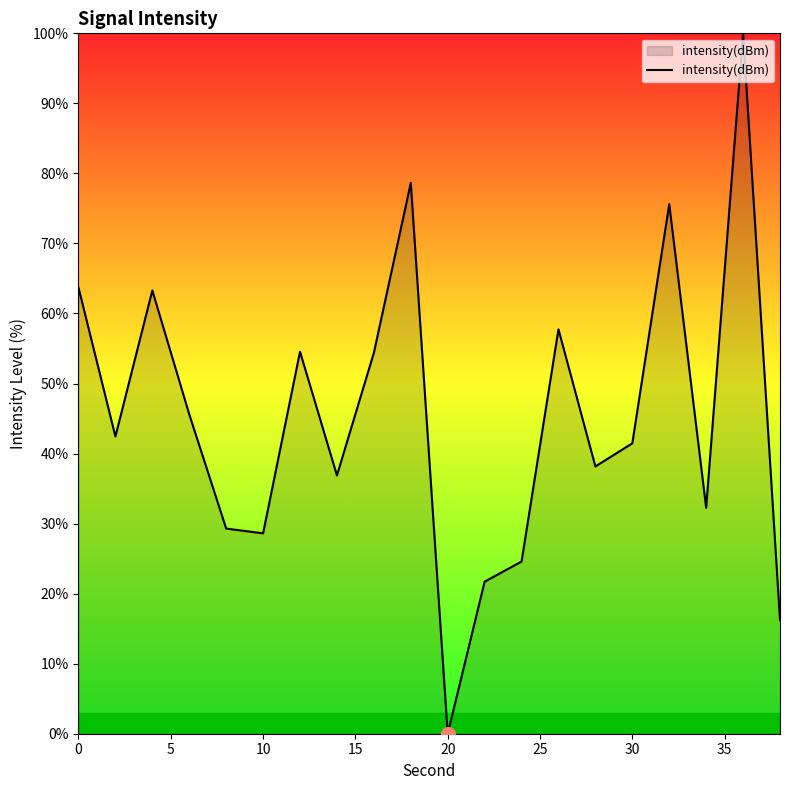

Does the chart display data point markers on the line(s)?

No